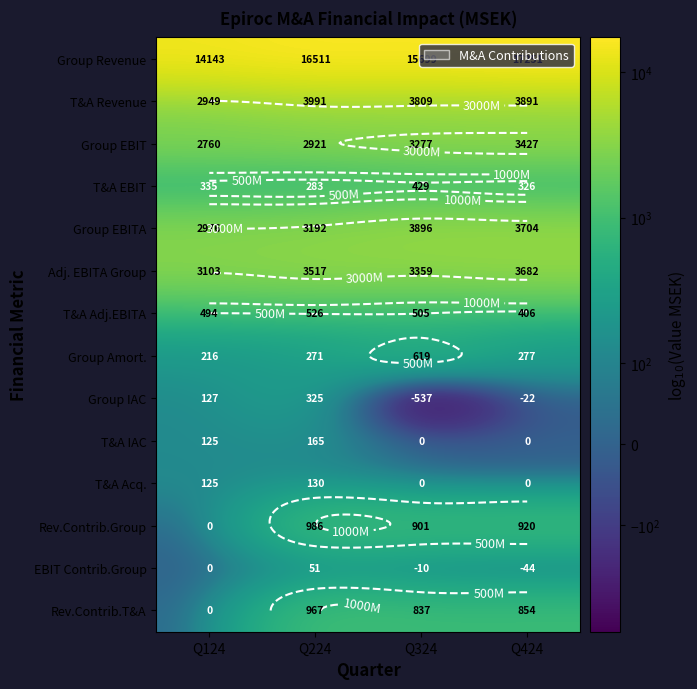

What is the difference between the second highest and second lowest values in the T&A EBIT series?

9